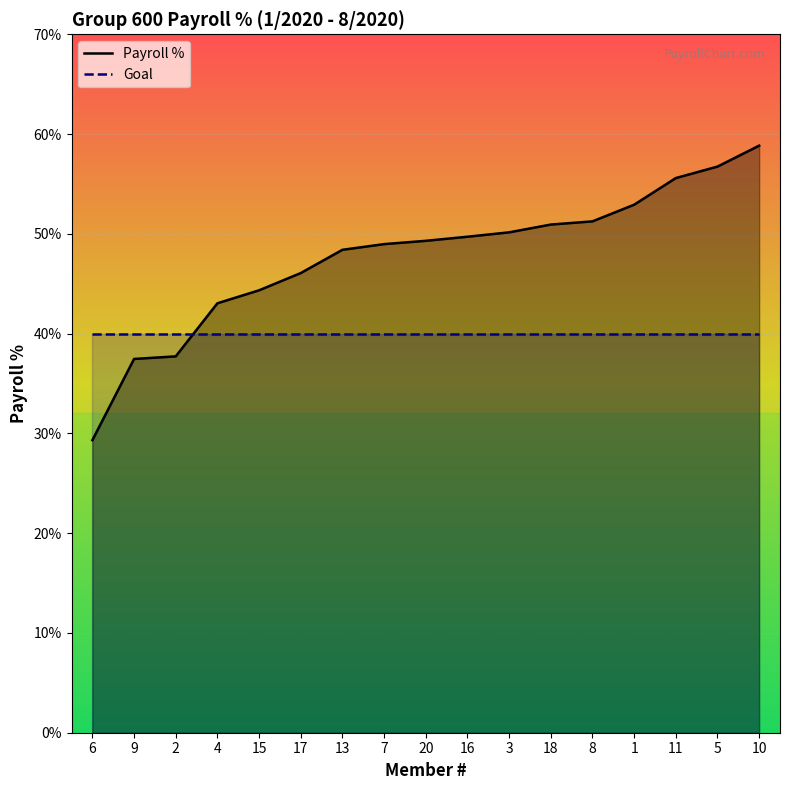

Which series has the largest total across all categories?

Payroll %